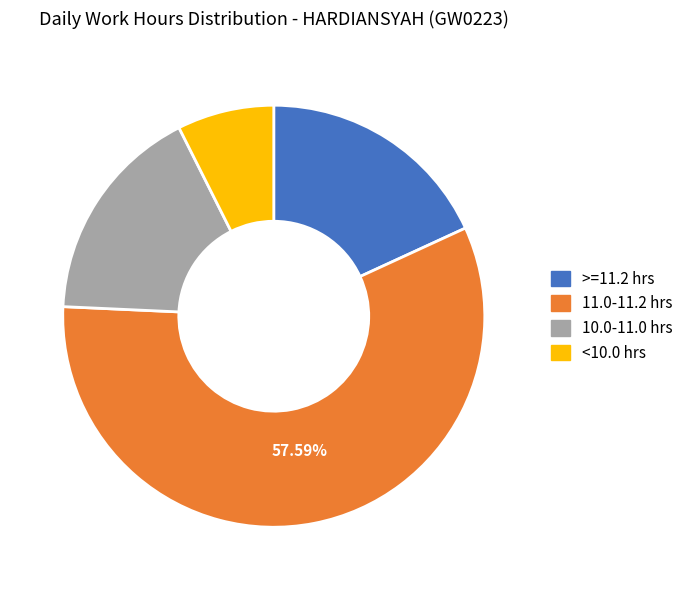

Approximately how many times larger is the value at 10.0-11.0 hrs compared to >=11.2 hrs?

0.9